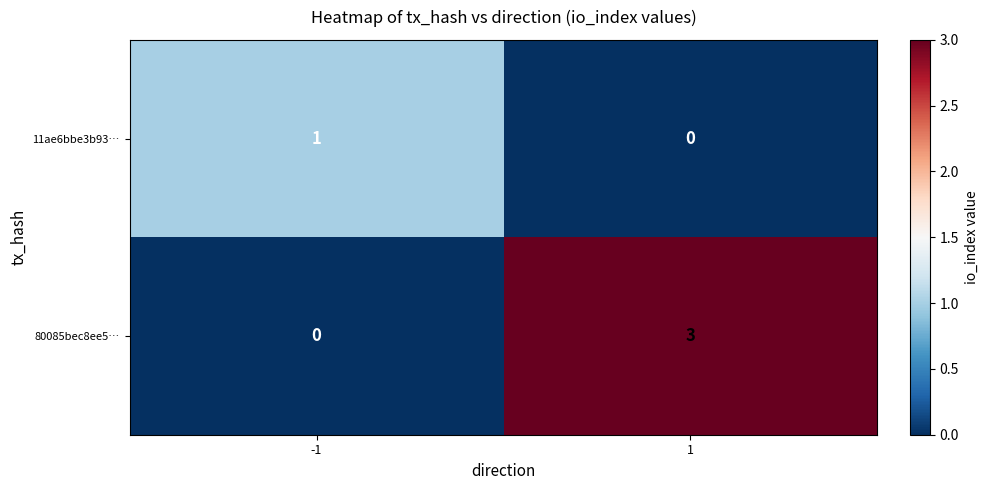

Rank the series by their average value, from lowest to highest.

11ae6bbe3b93…, 80085bec8ee5…